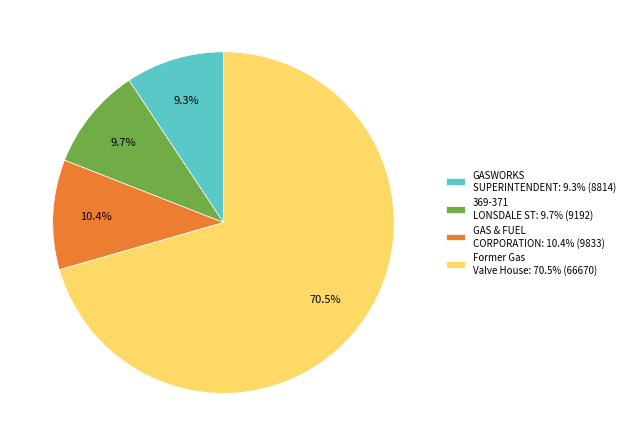

Count the number of slices in the pie.

4